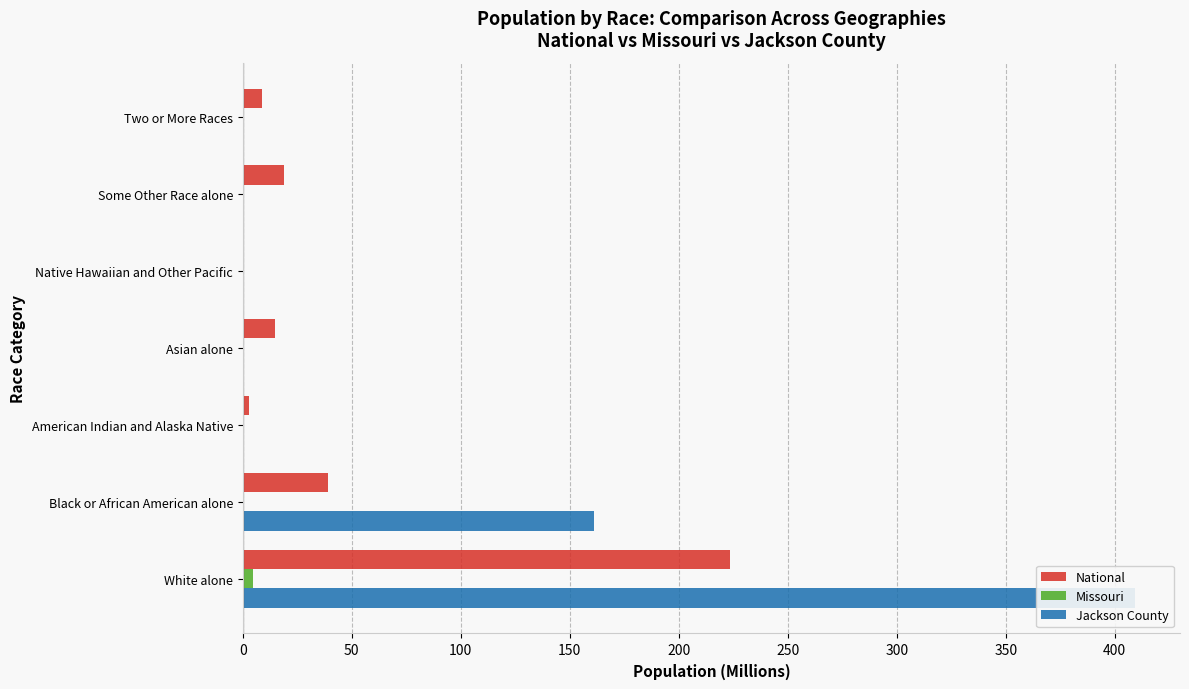

Are the bars grouped side by side (vs. stacked)?

Yes